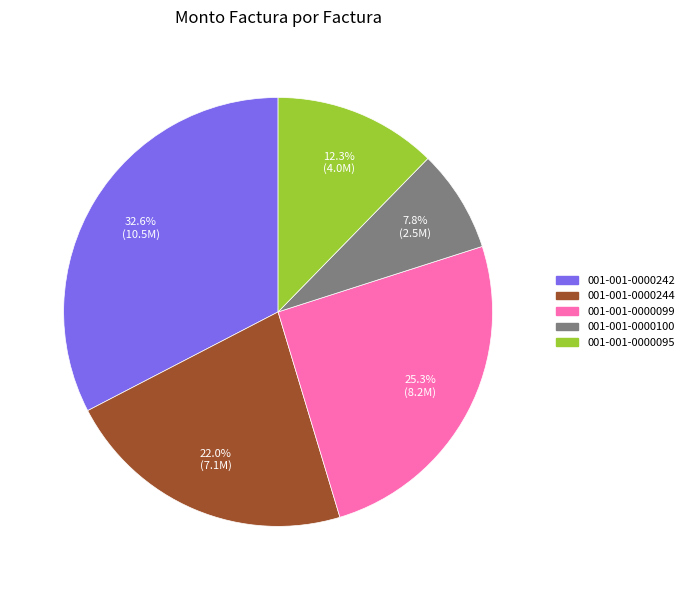

How many slices are in this pie chart?

5